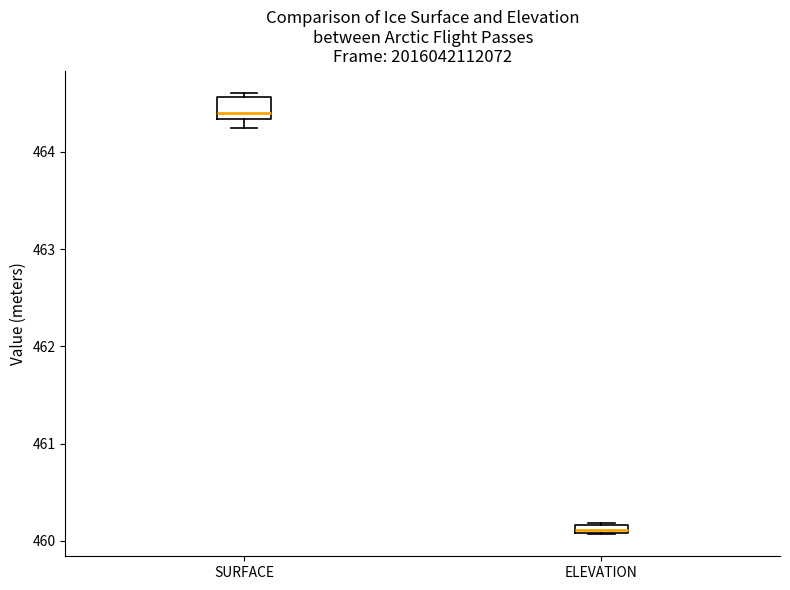

Which box's median line is the lowest?

ELEVATION